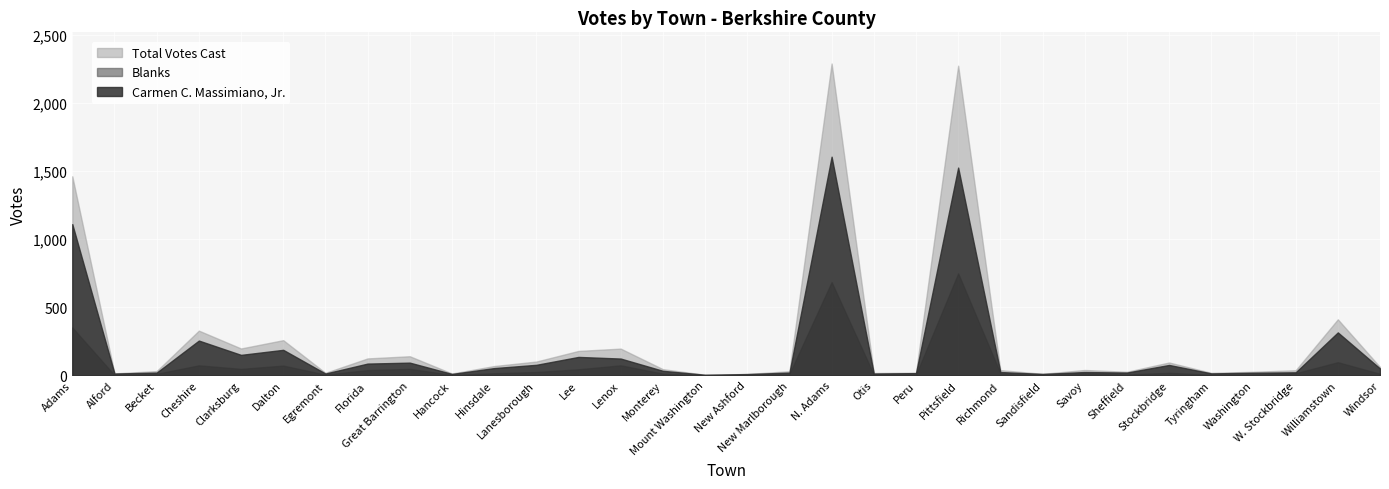

What is the label of the 2nd point from the right?

Williamstown